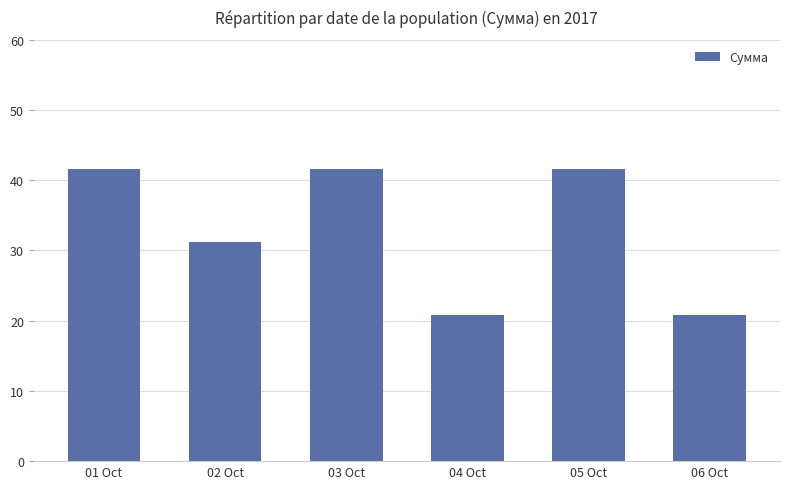

At which label does the data first exceed 41?

01 Oct